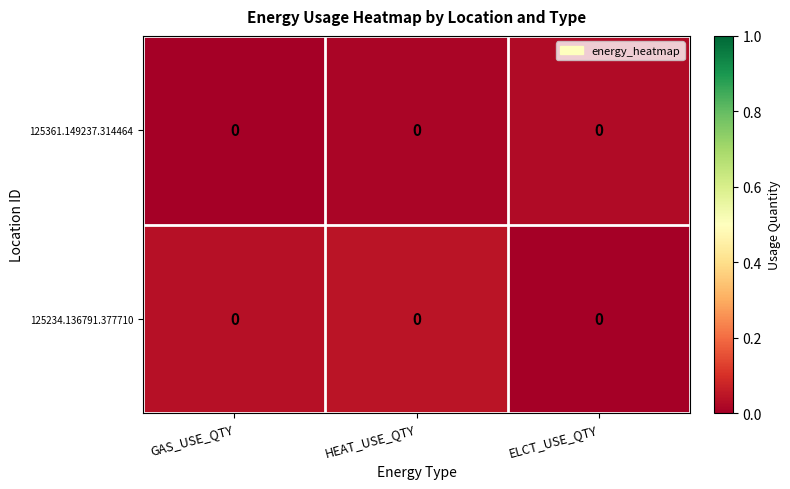

At which category is the sum across all series the highest?

HEAT_USE_QTY